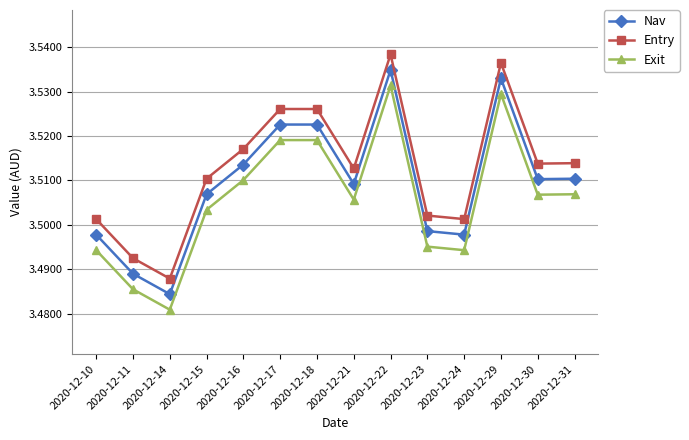

How many Entry values are between 3 and 4?

14